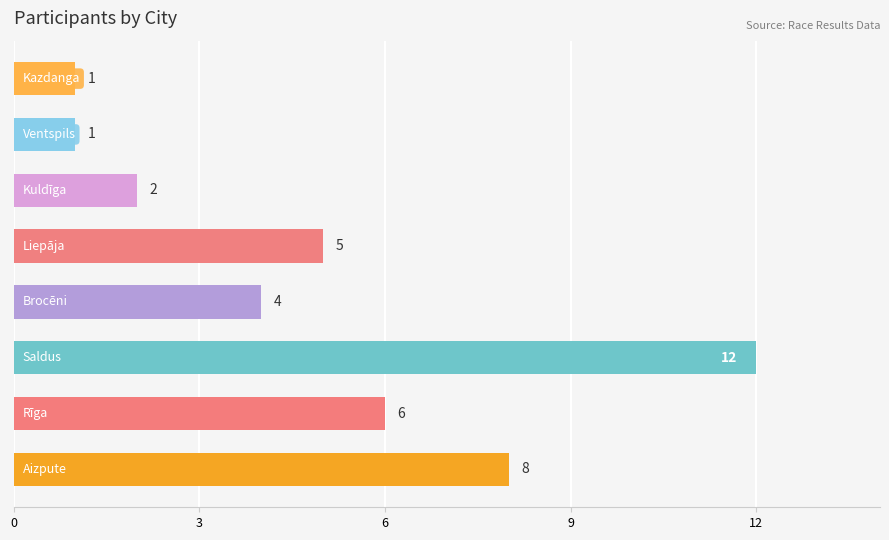

Are the bars grouped side by side (vs. stacked)?

No